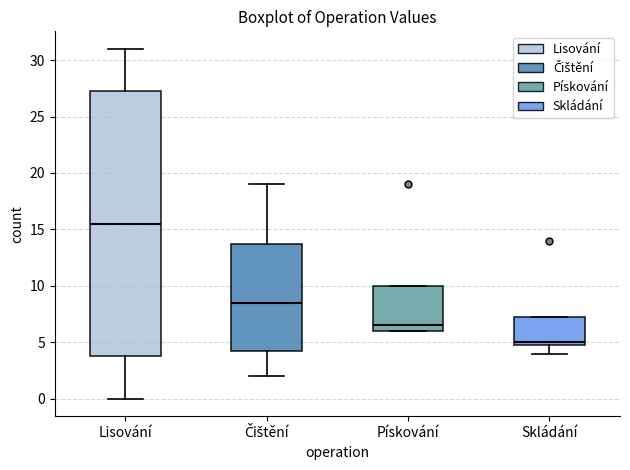

Reading left to right, read every box against the y-axis: the position of its median line, the range the box covers, and the ends of its whiskers. The values are not printed on the chart, so give them approximately, as read against the axis.

Lisování: median 15.5, box 4.0 to 27.5, whiskers 0.0 to 31.0
Čištění: median 8.5, box 4.5 to 14.0, whiskers 2.0 to 19.0
Pískování: median 6.5, box 6.0 to 10.0, whiskers 6.0 to 10.0
Skládání: median 5.0 (just above the box's lower edge), box 5.0 to 7.5, whiskers 4.0 to 7.5